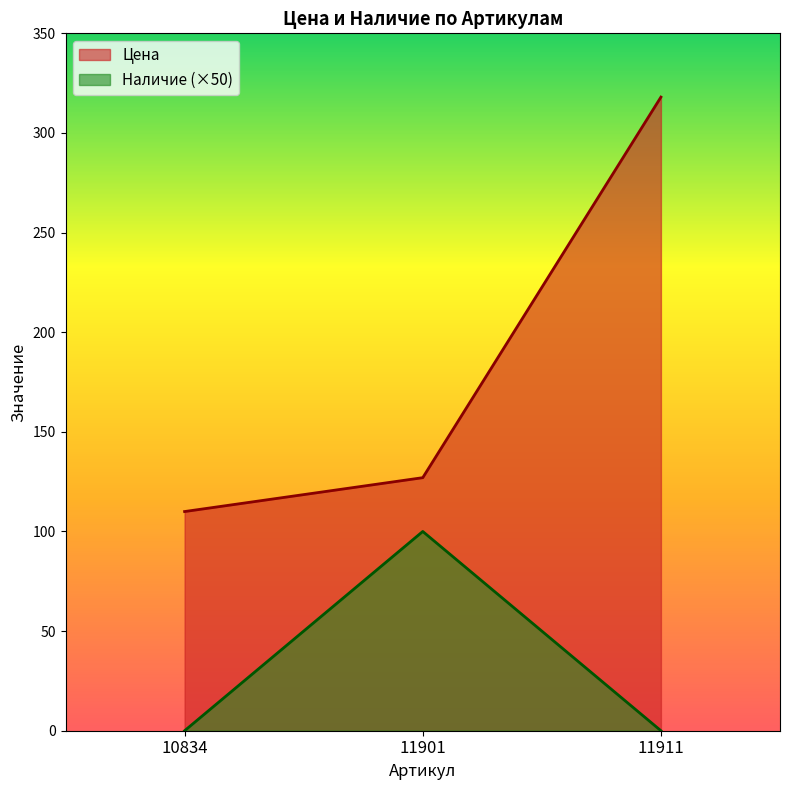

Read the Цена value at 11901, to the nearest 50.

150